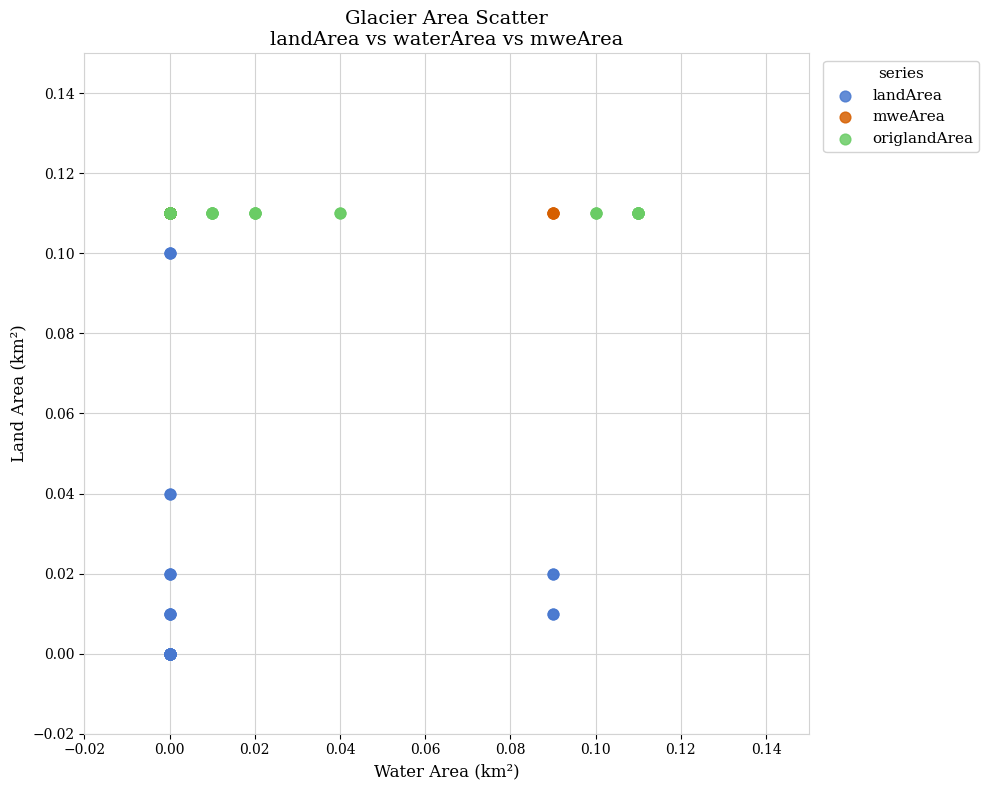

Which series contains the lowest Y value?

landArea